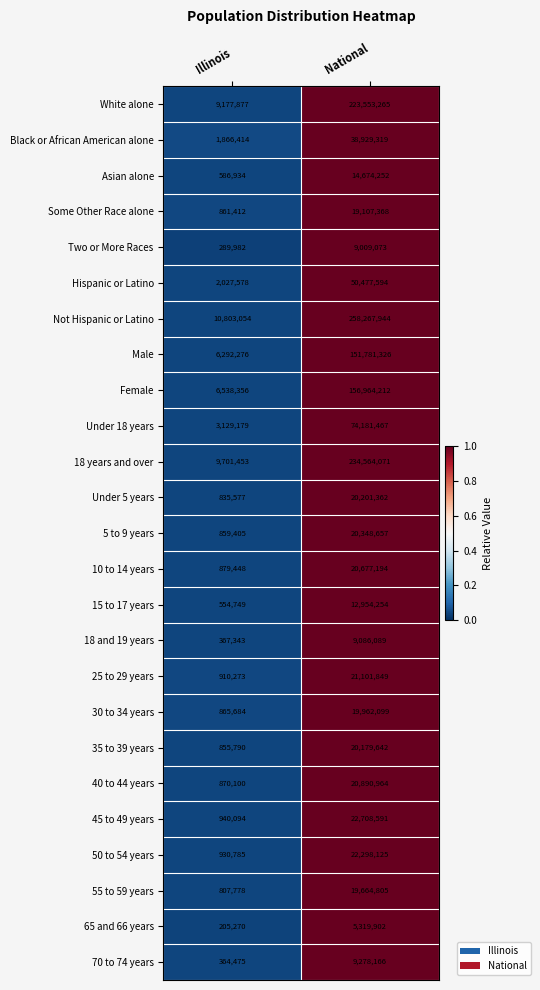

What value does the 10 to 14 years series have at National, to the nearest 50?

20677200